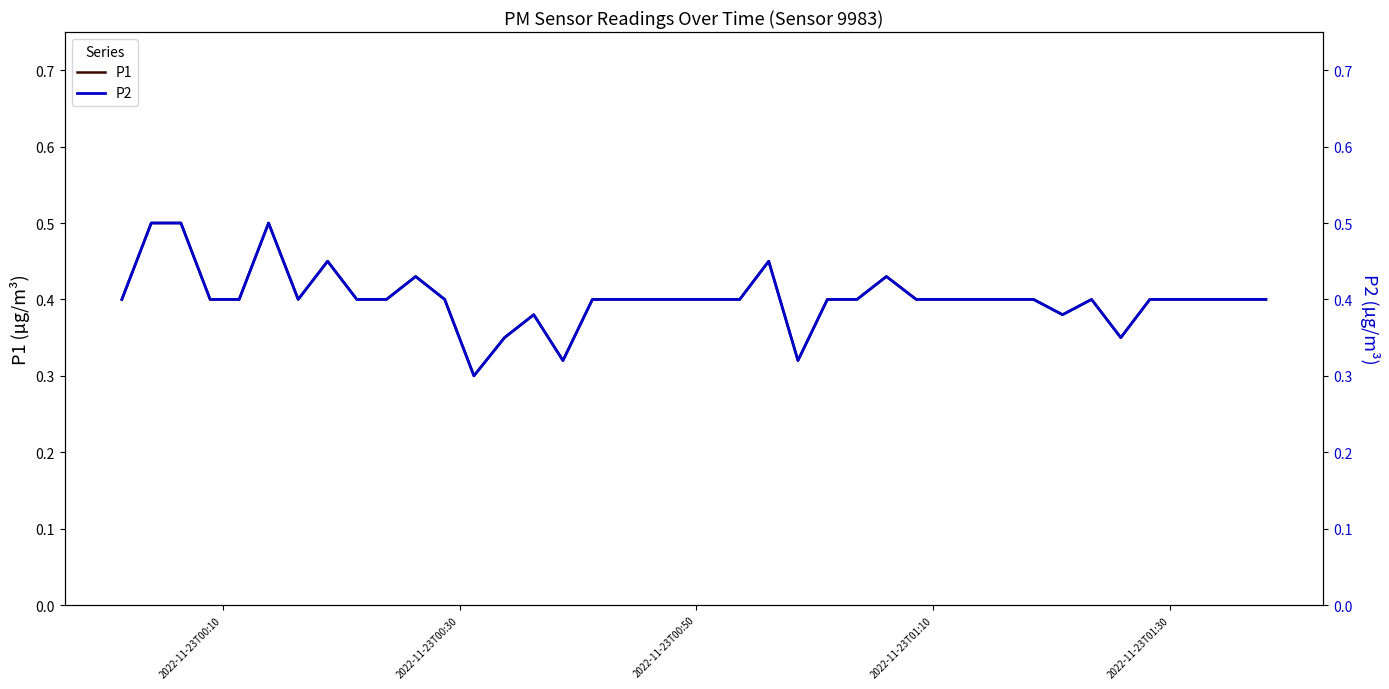

What is the average value of the P1 series?

0.4